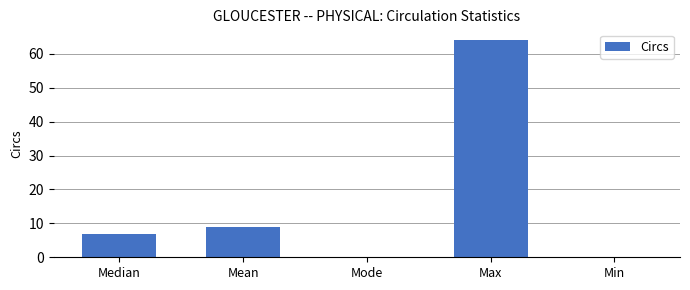

What is the sum of the values at Median and Mode?

7